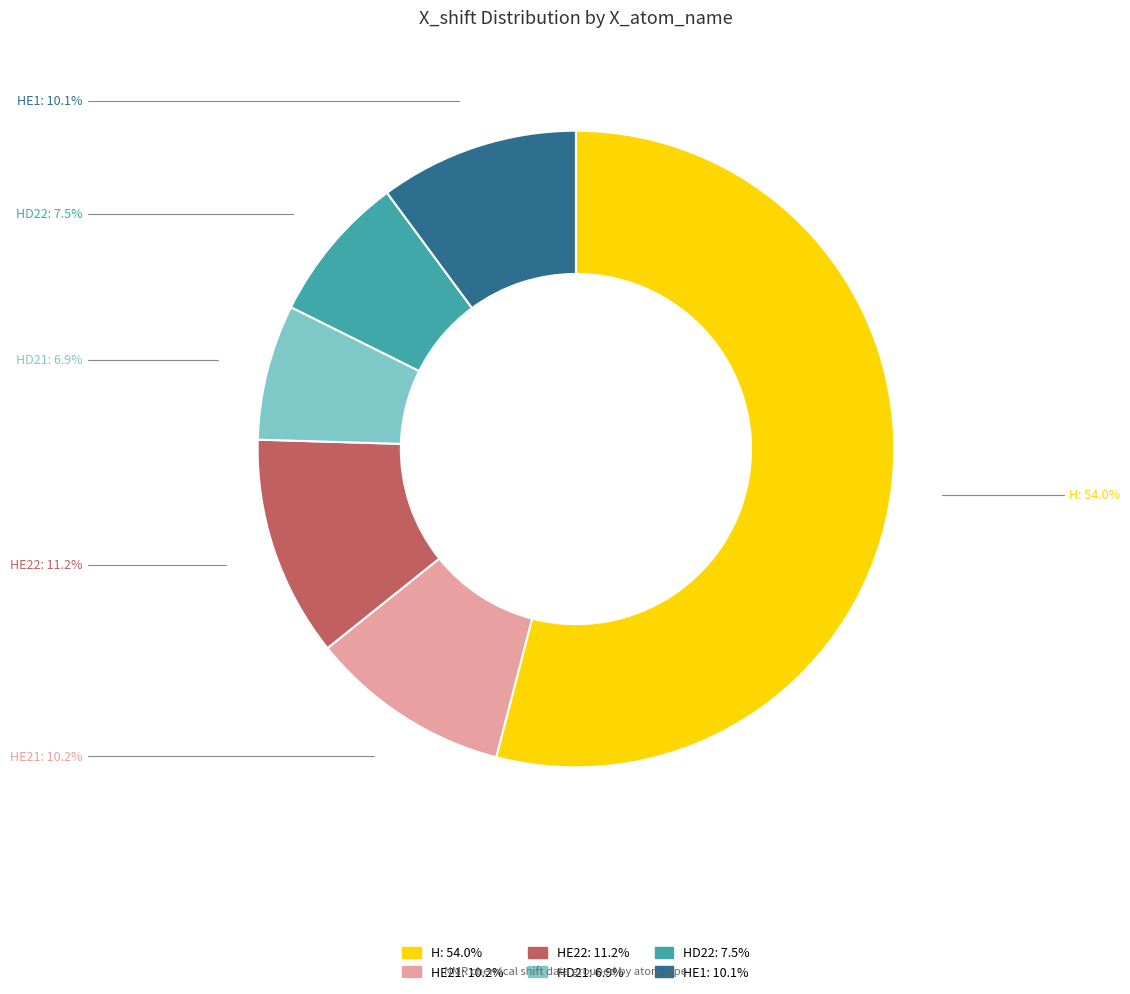

Does any single category account for the majority?

Yes